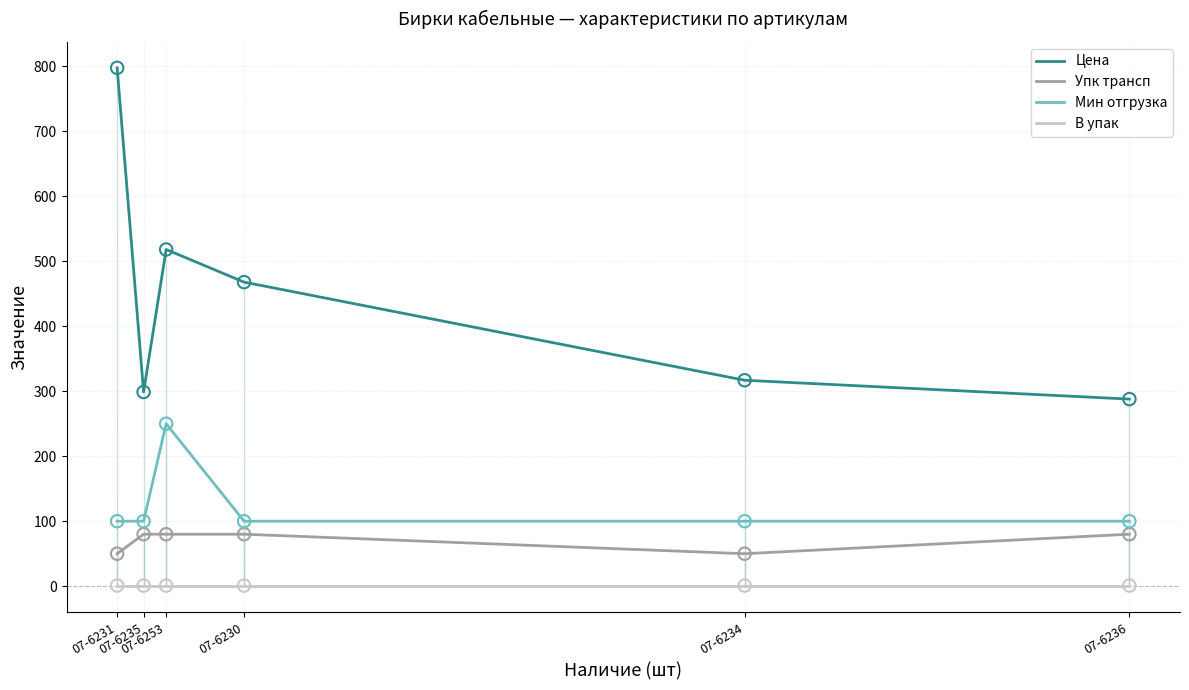

Is the value of Цена at 07-6234 greater than the value of Упк трансп at 07-6236?

Yes